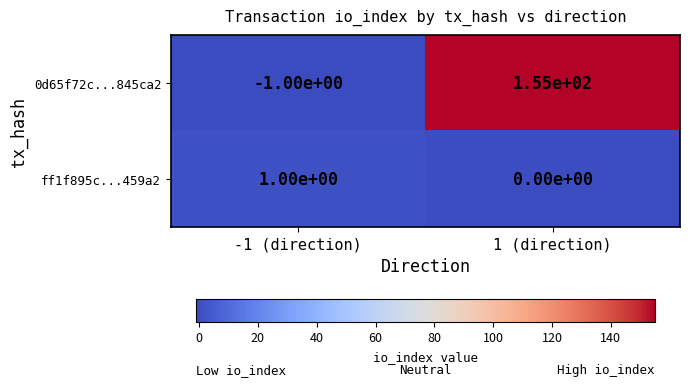

Reading left to right, extract all data points from this chart.

0d65f72c...845ca2: -1 (direction)=-1	1 (direction)=155
ff1f895c...459a2: -1 (direction)=1	1 (direction)=0